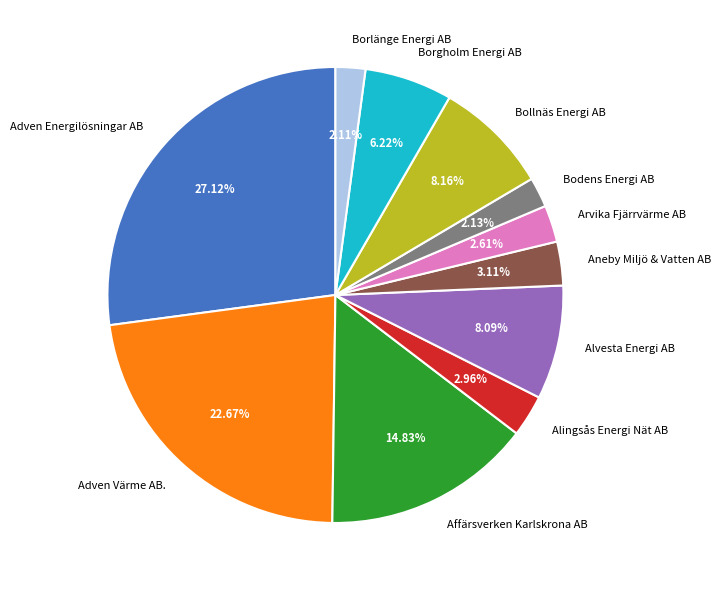

How many slices are in this pie chart?

11